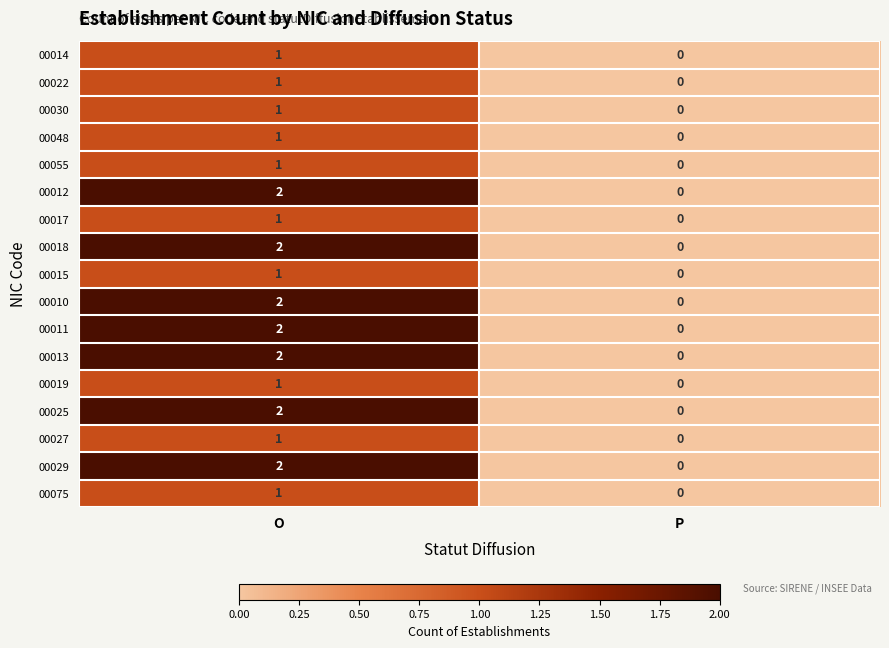

Which category has the highest value in the 00075 series?

O